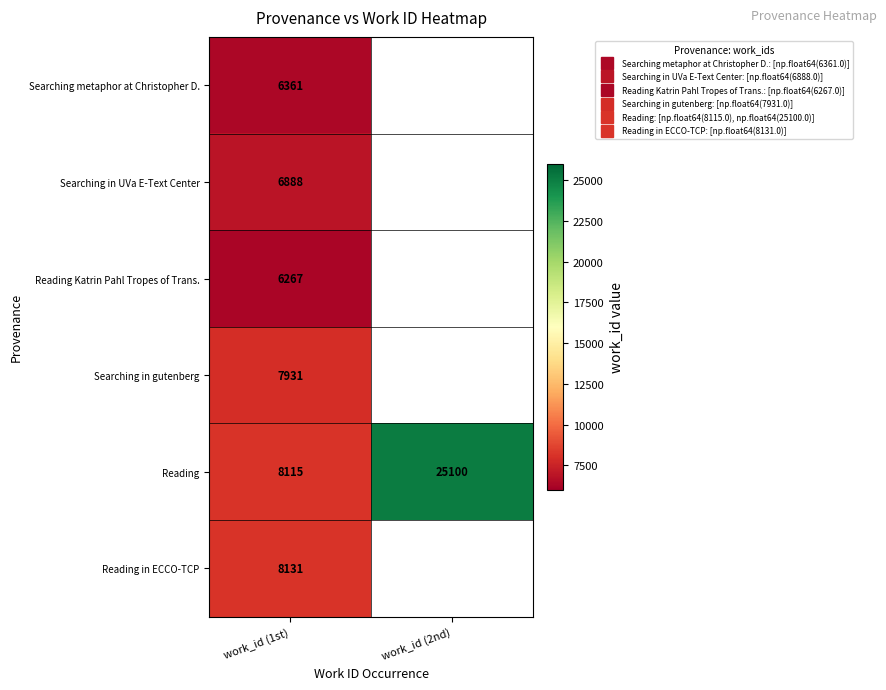

How many categories are shown in the chart?

2